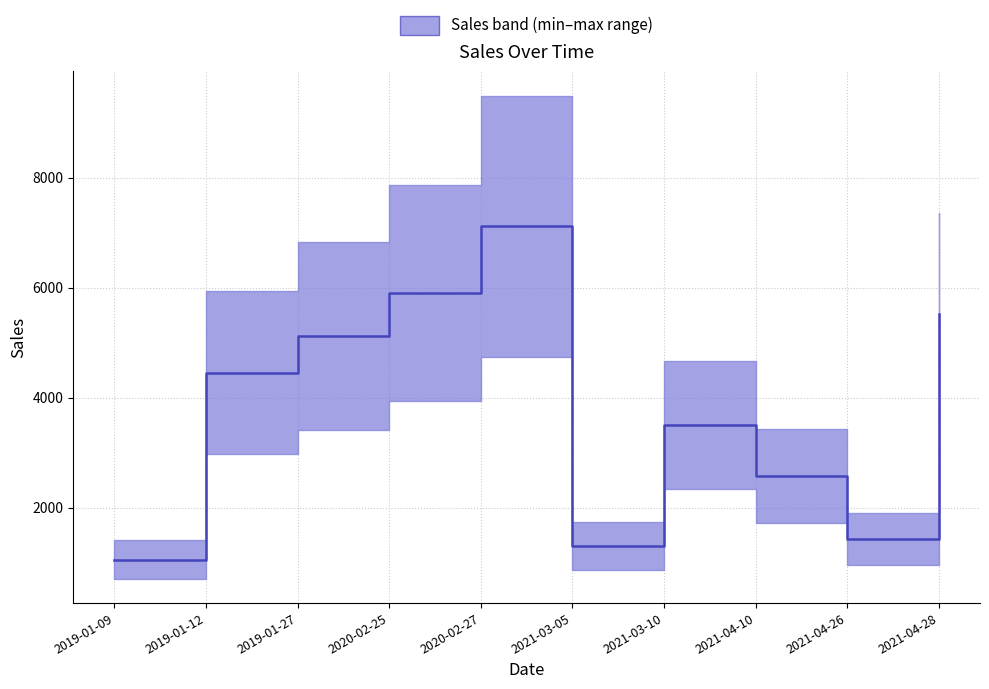

True or false: the data shows 9226.6 at 2021-04-28.

False